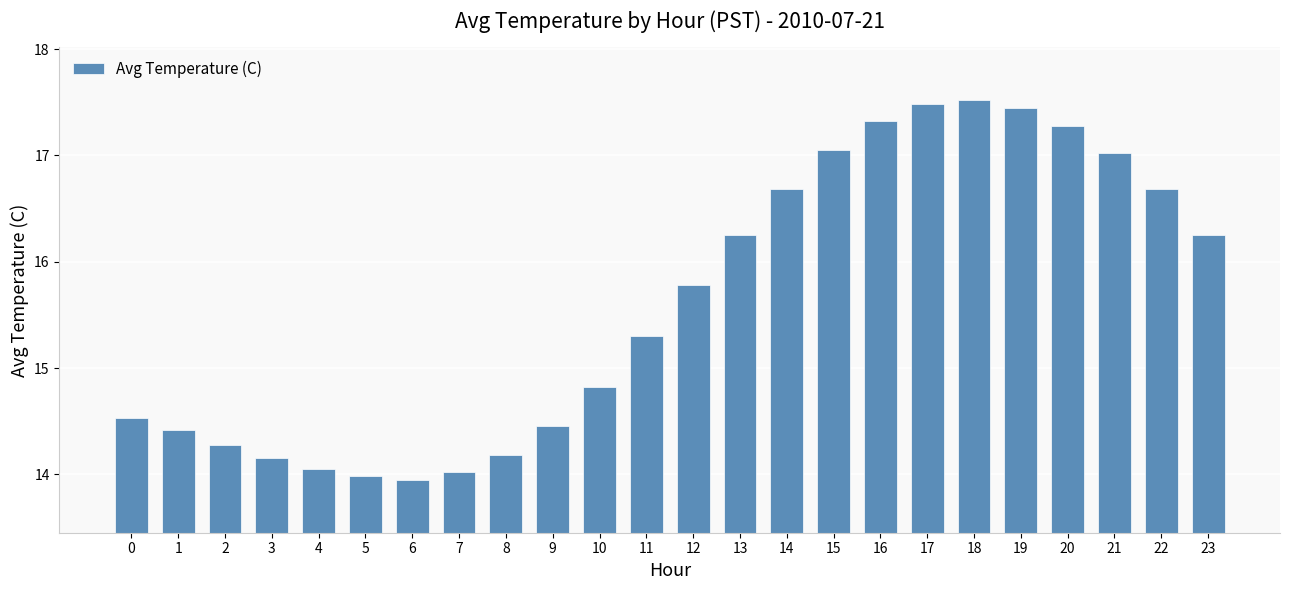

What is the difference between the maximum and minimum values?

3.6